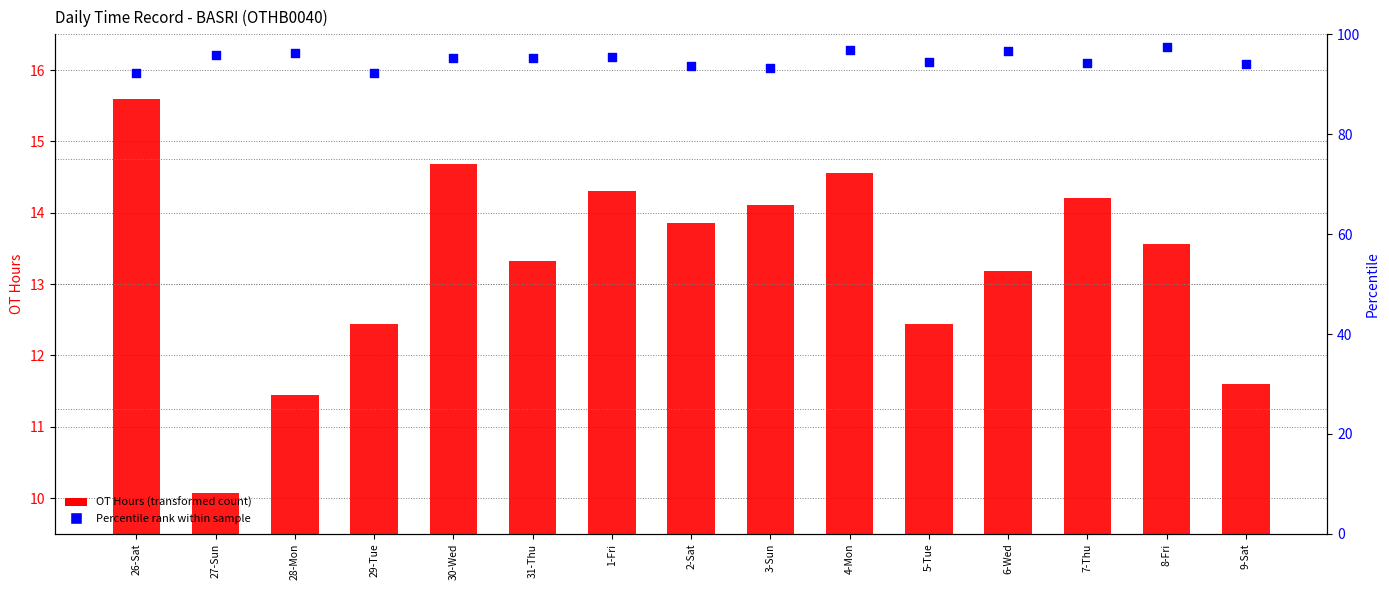

What are all the series names shown in the legend?

OT Hours, Percentile rank within sample